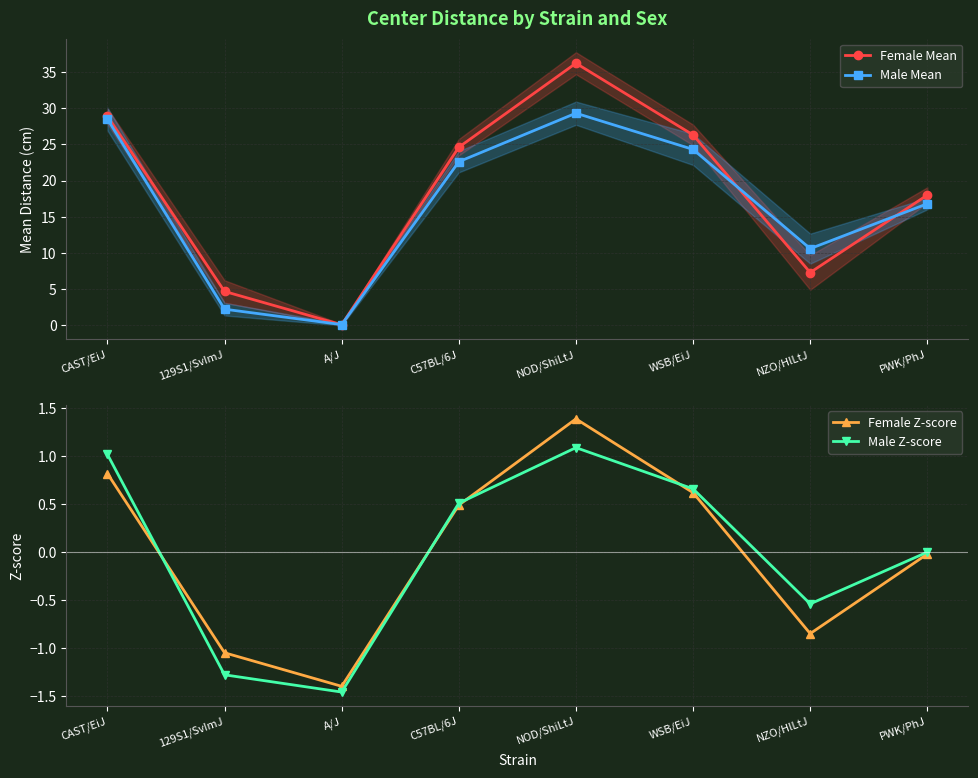

Which series has the widest spread of values?

Female Mean